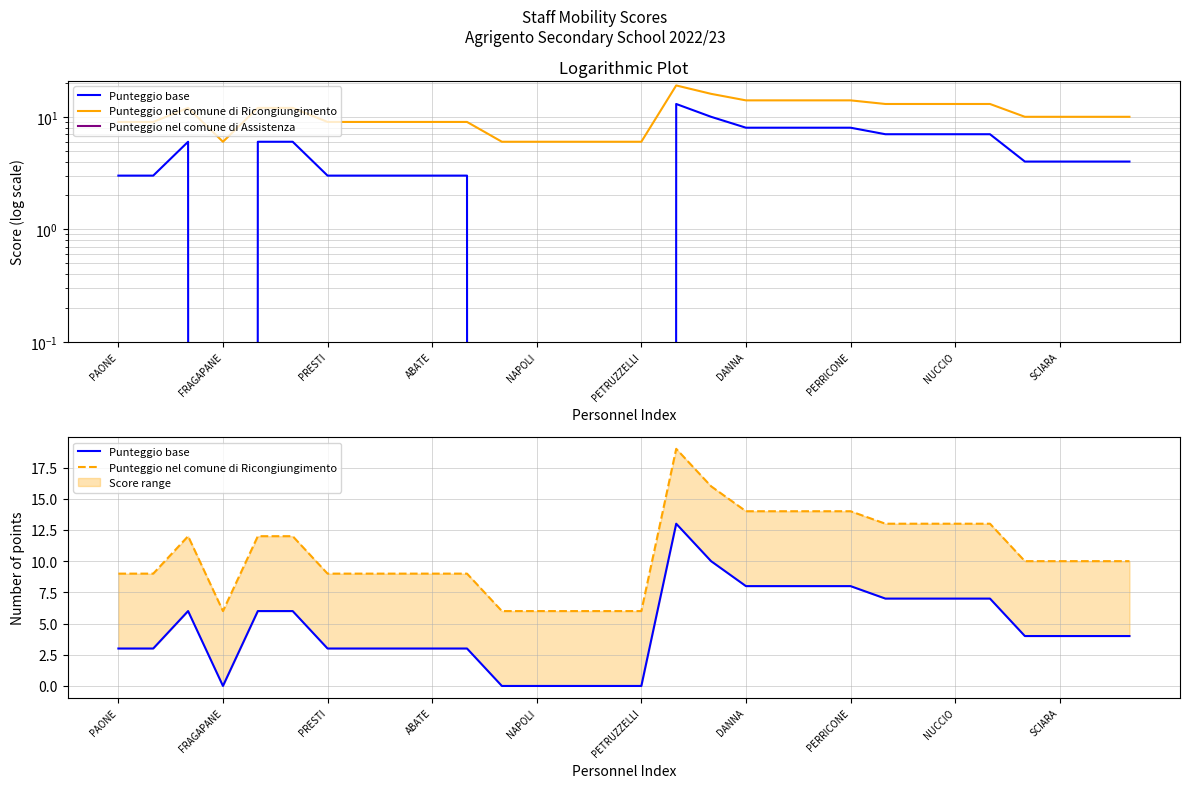

What is the sum of all Punteggio base values?

138